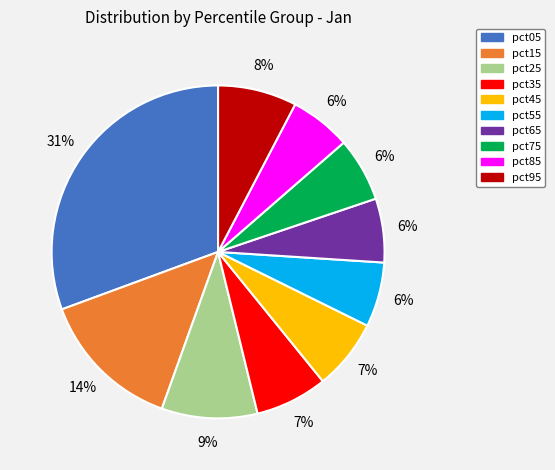

To the nearest percent, what is the average slice percentage?

10%